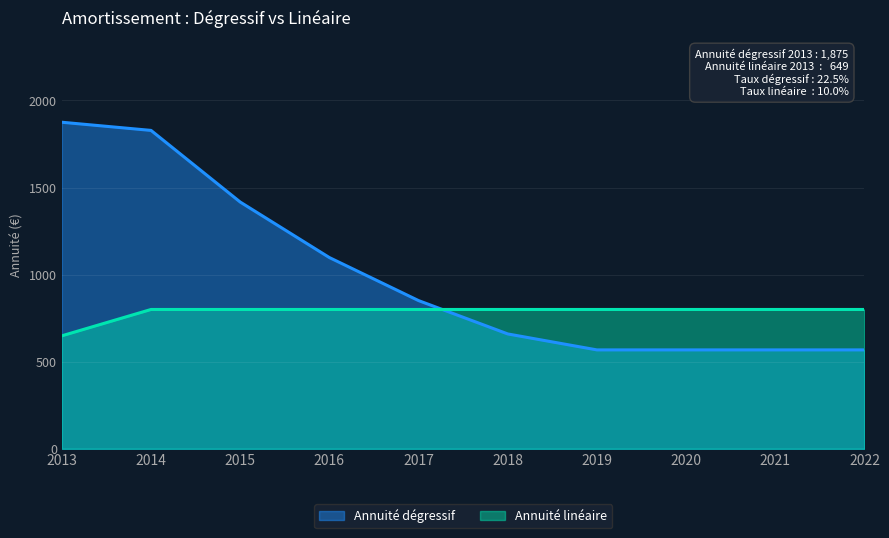

At 2013, list the series in order from largest to smallest.

Annuité dégressif, Annuité linéaire